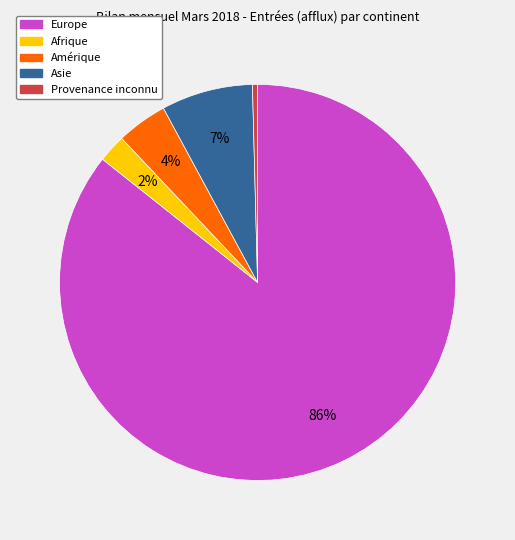

Rank the categories by value from highest to lowest.

Europe, Asie, Amérique, Afrique, Provenance inconnu